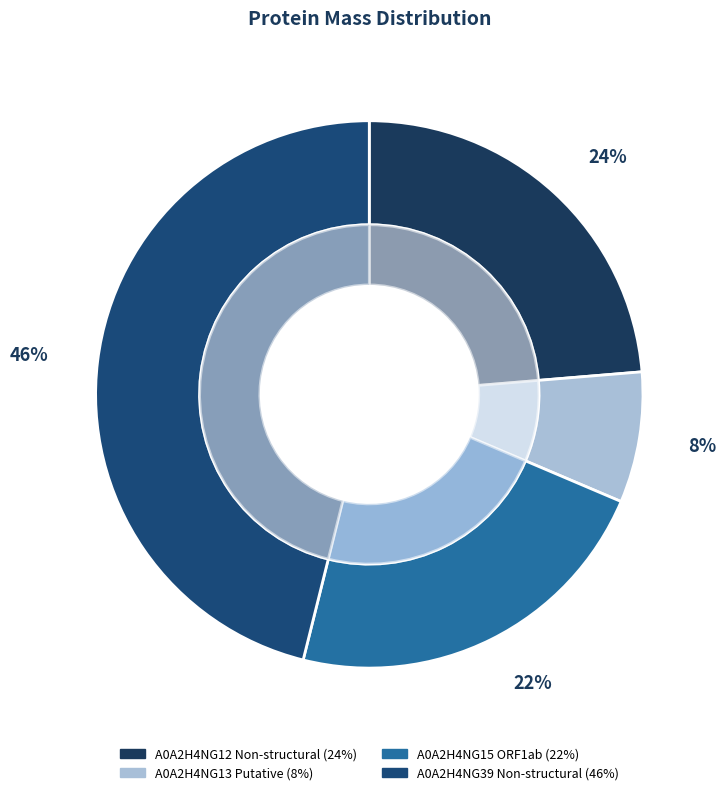

Approximately how many times larger is the value at A0A2H4NG15 ORF1ab compared to A0A2H4NG12 Non-structural?

0.9